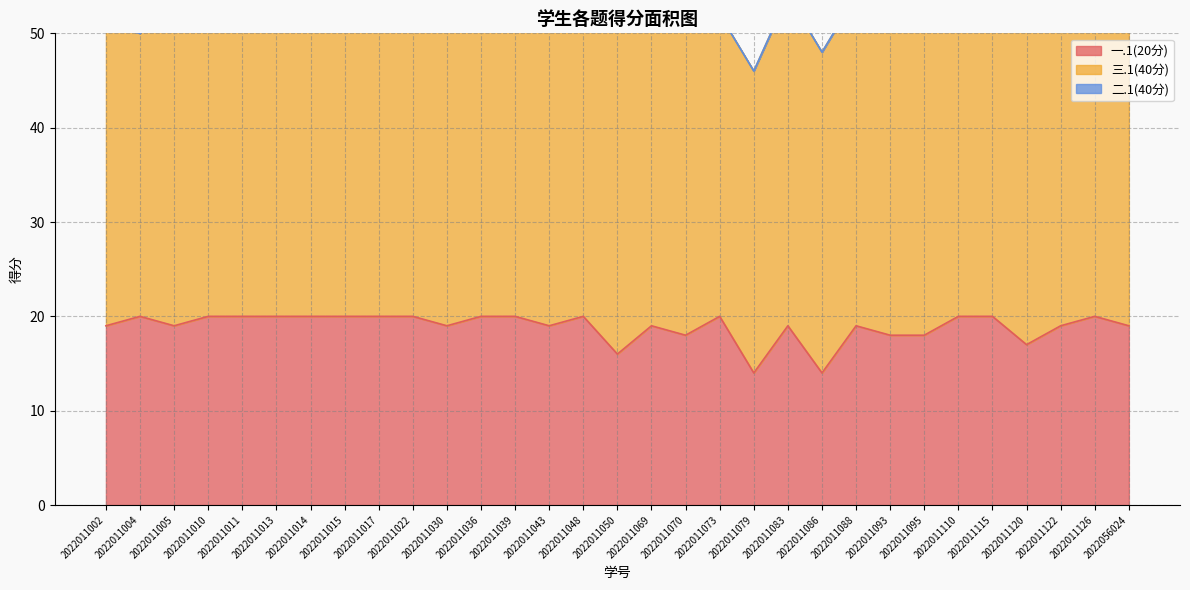

True or false: 三.1(40分) and 一.1(20分) cross at least once.

False